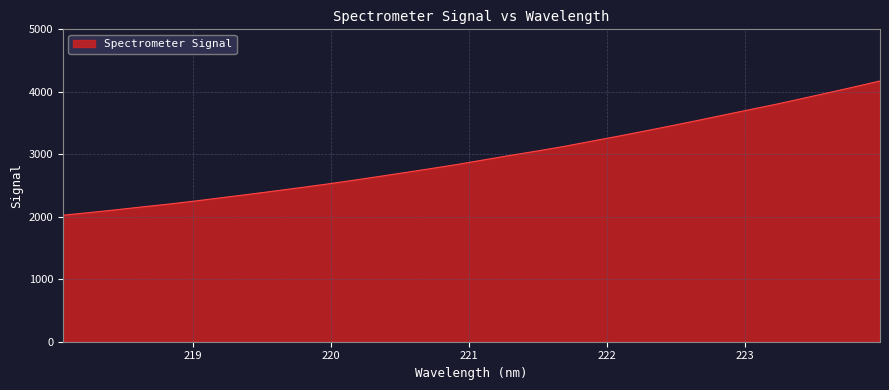

What is the smallest value displayed?

2024.5